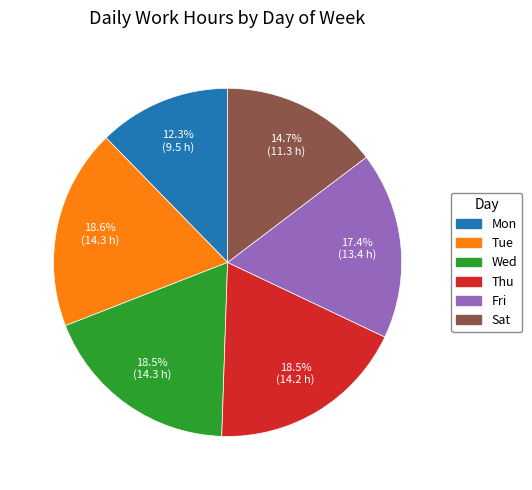

To the nearest percent, what is the average slice percentage?

17%